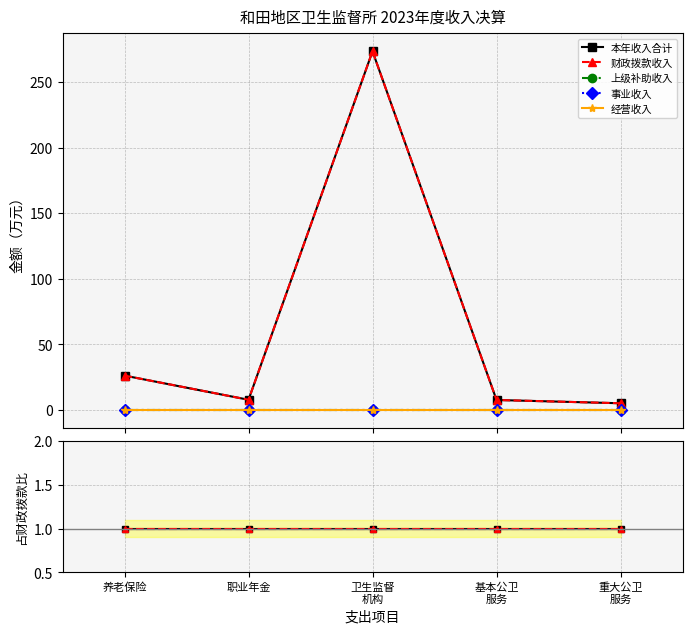

True or false: 事业收入 and 财政拨款收入 intersect in this chart.

False